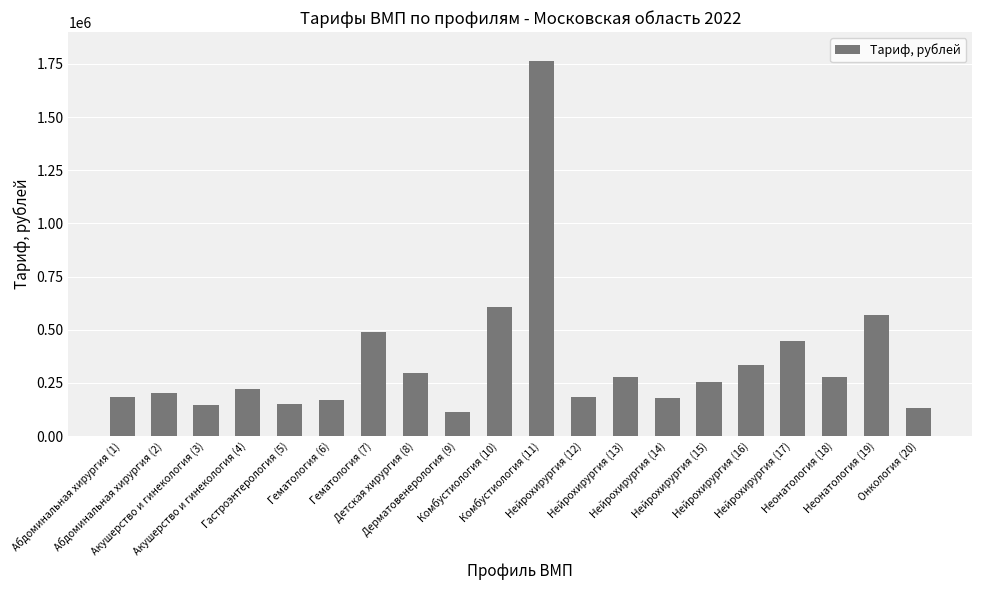

Read the value at Неонатология (19).

570094